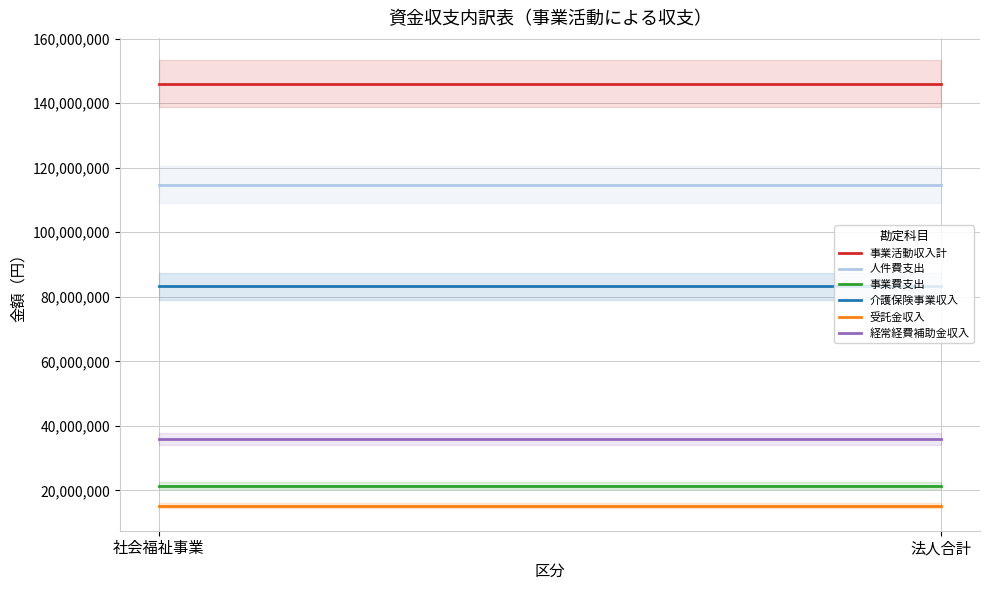

How many lines are shown in the chart?

6